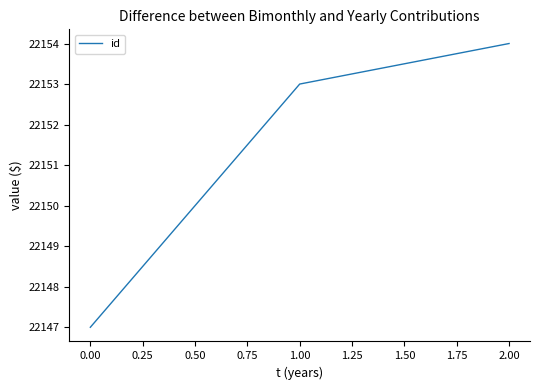

Reading left to right, list all the values displayed in this chart.

22147	22153	22154